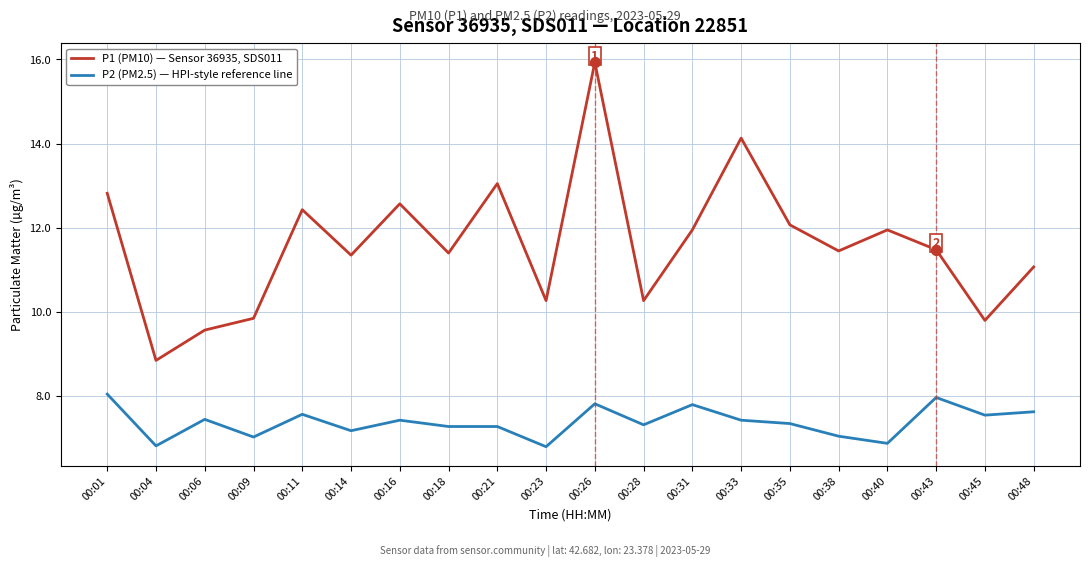

What is the total value across all series at 00:40?

18.8